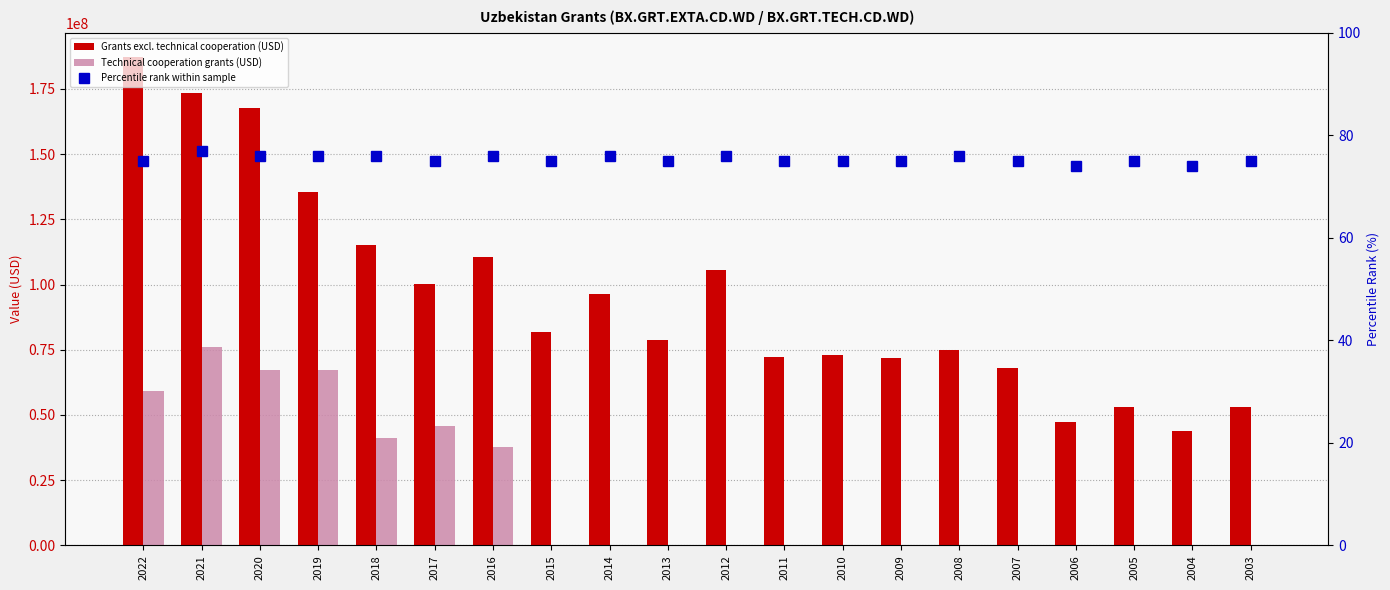

What is the spread (max minus min) of values at 2019?

135399924